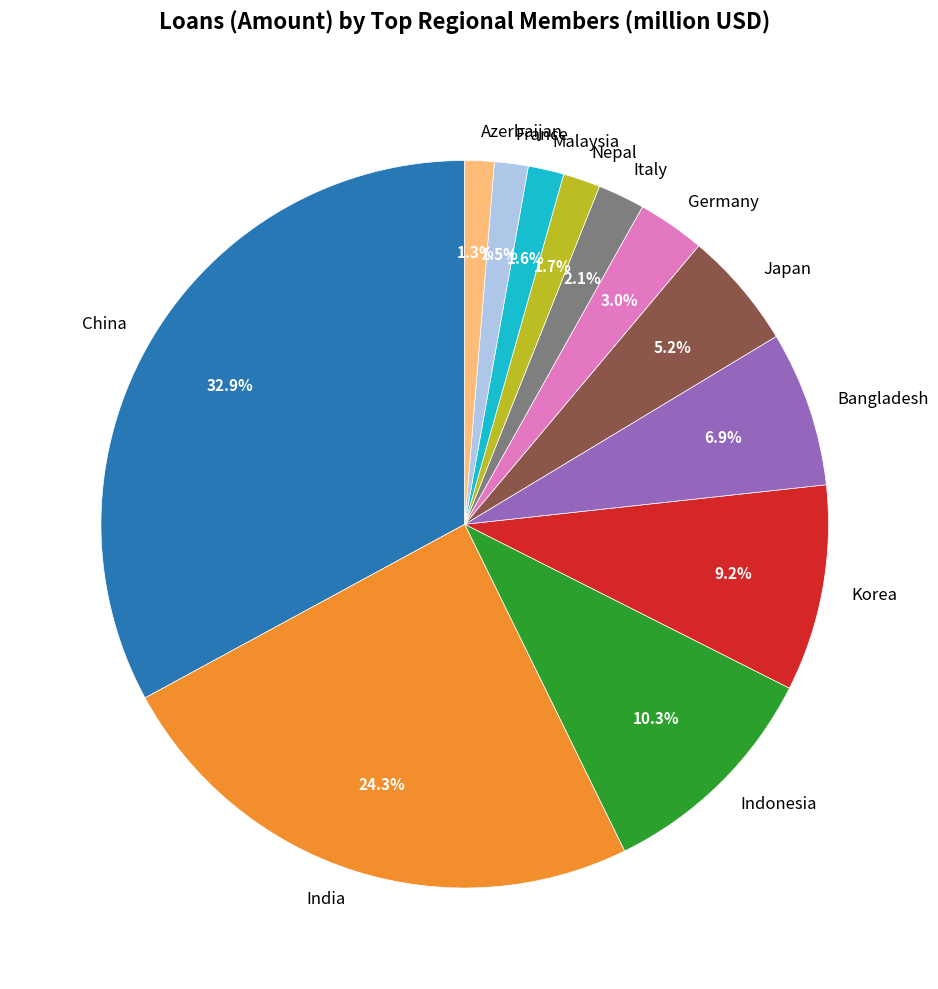

To the nearest percent, what is the average slice percentage?

8%